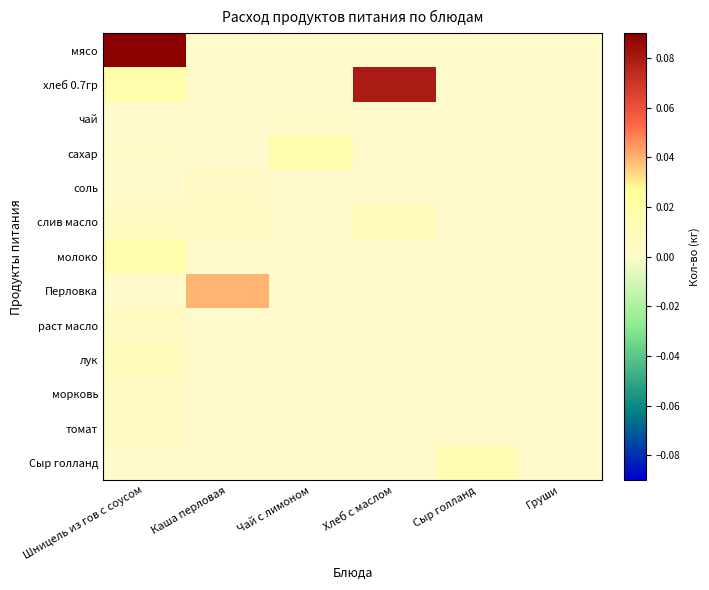

Reading left to right, transcribe all the data shown in this chart.

мясо: Шницель из гов с соусом=0.1	Каша перловая=0.0	Чай с лимоном=0.0	Хлеб с маслом=0.0	Сыр голланд=0.0	Груши=0.0
хлеб 0.7гр: Шницель из гов с соусом=0.0	Каша перловая=0.0	Чай с лимоном=0.0	Хлеб с маслом=0.1	Сыр голланд=0.0	Груши=0.0
чай: Шницель из гов с соусом=0.0	Каша перловая=0.0	Чай с лимоном=0.0	Хлеб с маслом=0.0	Сыр голланд=0.0	Груши=0.0
сахар: Шницель из гов с соусом=0.0	Каша перловая=0.0	Чай с лимоном=0.0	Хлеб с маслом=0.0	Сыр голланд=0.0	Груши=0.0
соль: Шницель из гов с соусом=0.0	Каша перловая=0.0	Чай с лимоном=0.0	Хлеб с маслом=0.0	Сыр голланд=0.0	Груши=0.0
слив масло: Шницель из гов с соусом=0.0	Каша перловая=0.0	Чай с лимоном=0.0	Хлеб с маслом=0.0	Сыр голланд=0.0	Груши=0.0
молоко: Шницель из гов с соусом=0.0	Каша перловая=0.0	Чай с лимоном=0.0	Хлеб с маслом=0.0	Сыр голланд=0.0	Груши=0.0
Перловка: Шницель из гов с соусом=0.0	Каша перловая=0.0	Чай с лимоном=0.0	Хлеб с маслом=0.0	Сыр голланд=0.0	Груши=0.0
раст масло: Шницель из гов с соусом=0.0	Каша перловая=0.0	Чай с лимоном=0.0	Хлеб с маслом=0.0	Сыр голланд=0.0	Груши=0.0
лук: Шницель из гов с соусом=0.0	Каша перловая=0.0	Чай с лимоном=0.0	Хлеб с маслом=0.0	Сыр голланд=0.0	Груши=0.0
морковь: Шницель из гов с соусом=0.0	Каша перловая=0.0	Чай с лимоном=0.0	Хлеб с маслом=0.0	Сыр голланд=0.0	Груши=0.0
томат: Шницель из гов с соусом=0.0	Каша перловая=0.0	Чай с лимоном=0.0	Хлеб с маслом=0.0	Сыр голланд=0.0	Груши=0.0
Сыр голланд: Шницель из гов с соусом=0.0	Каша перловая=0.0	Чай с лимоном=0.0	Хлеб с маслом=0.0	Сыр голланд=0.0	Груши=0.0